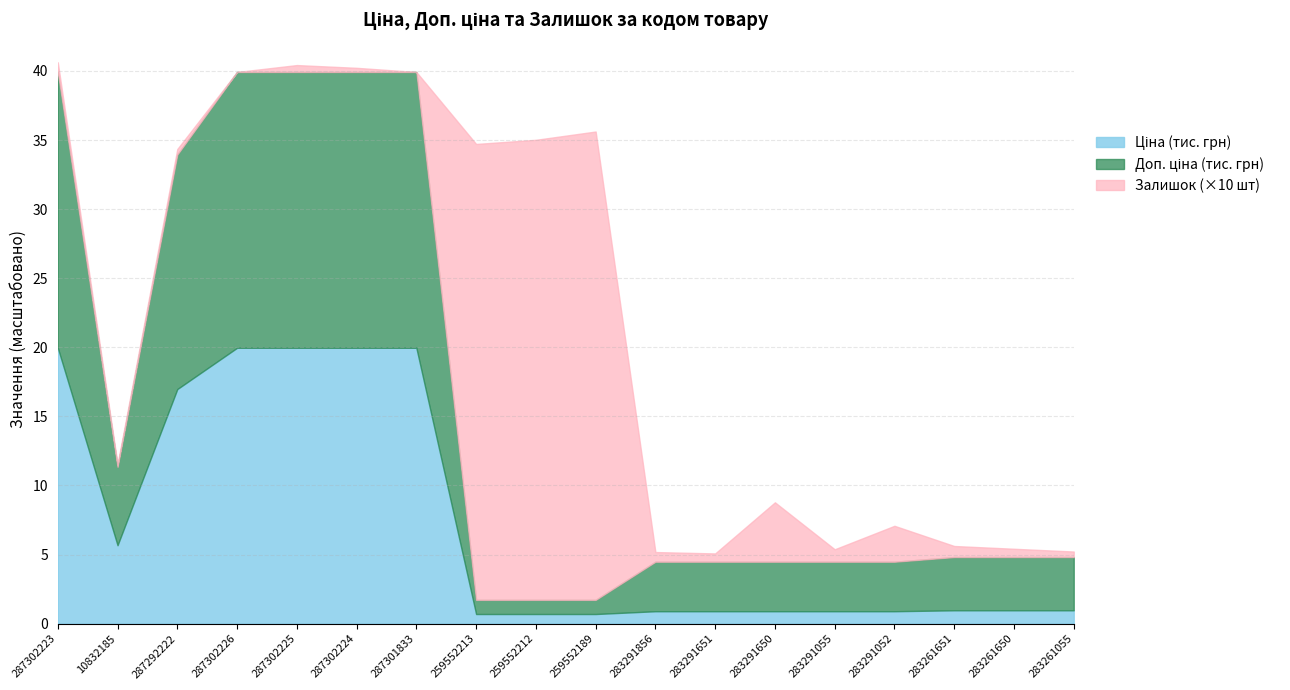

Between 287292222 and 283261650, which is larger?

287292222